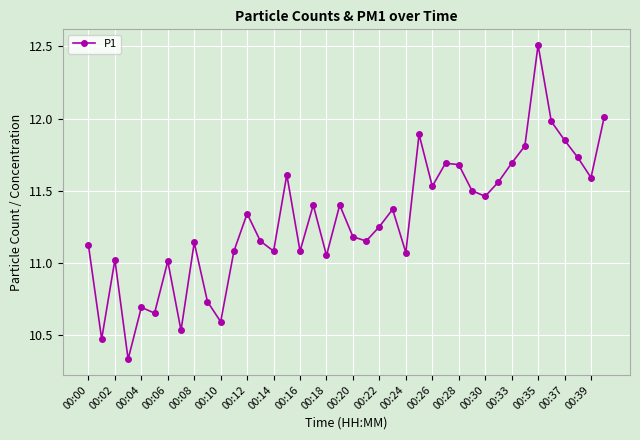

What is the maximum value shown in the chart?

12.5